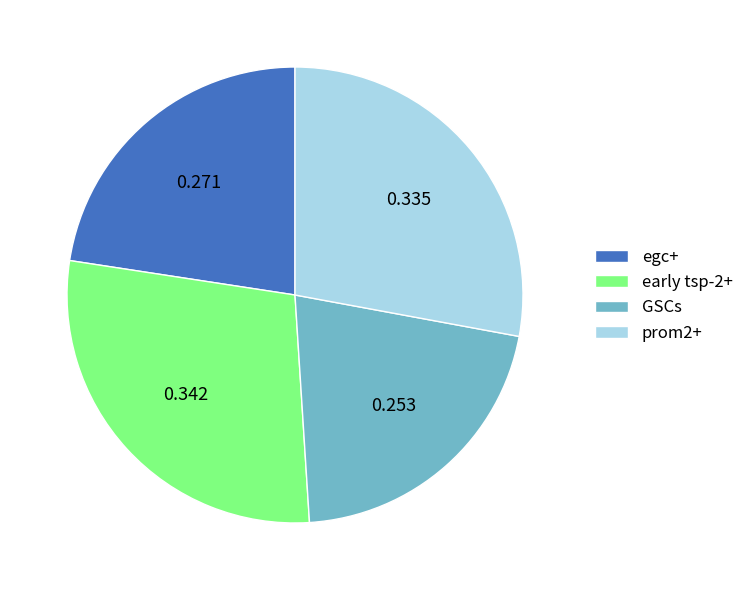

How many slices are in this pie chart?

4